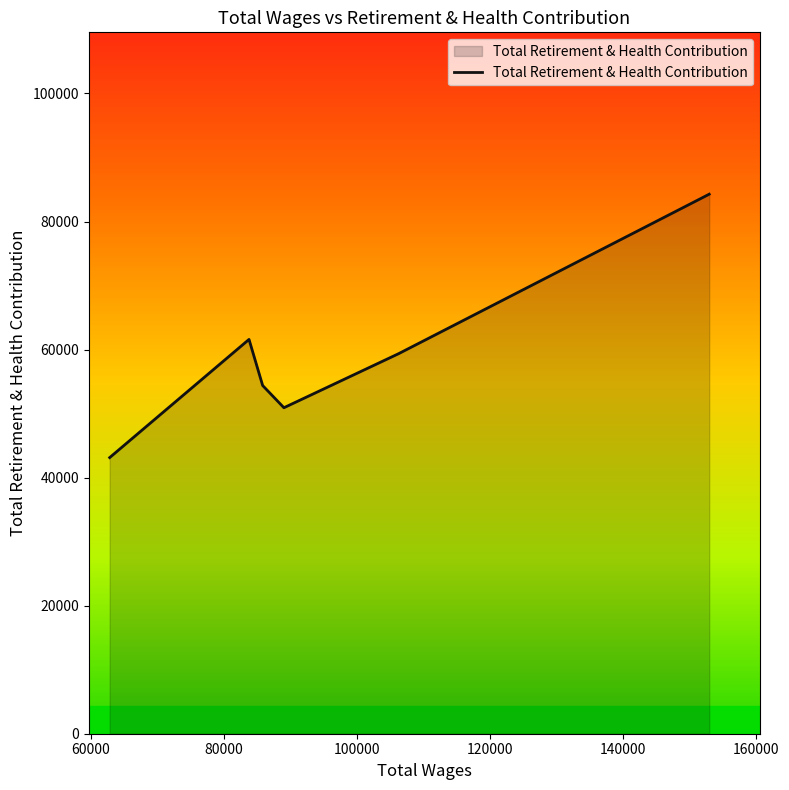

What is the sum of all values?

353664